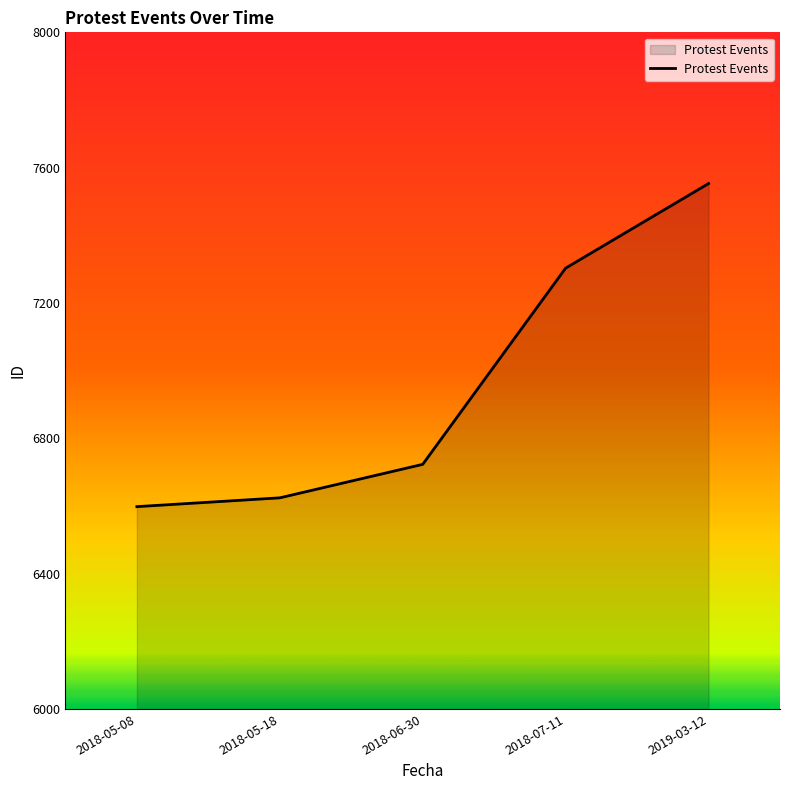

At which label is the value closest to 7075?

2018-07-11